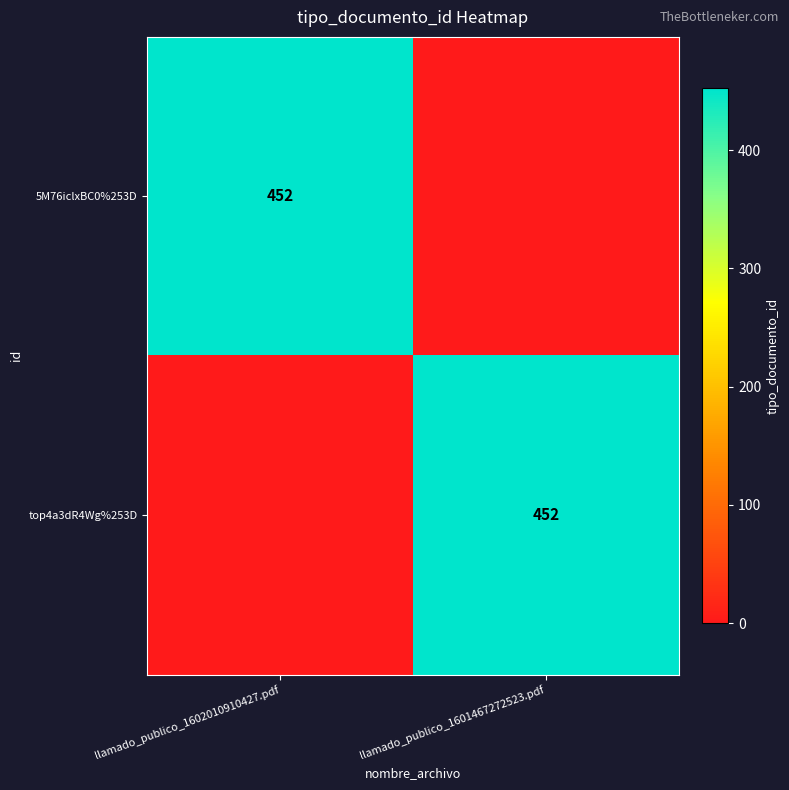

How many distinct data groups are displayed?

2